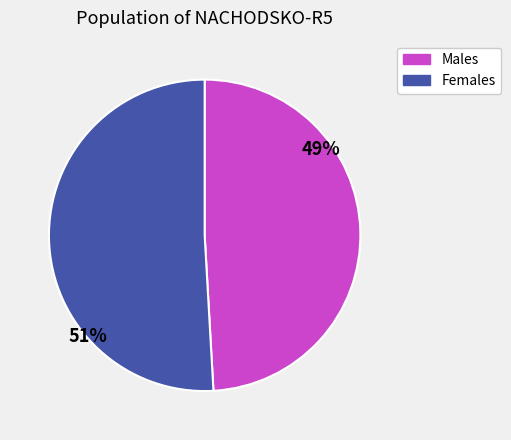

To the nearest percent, what is the average slice percentage?

50%